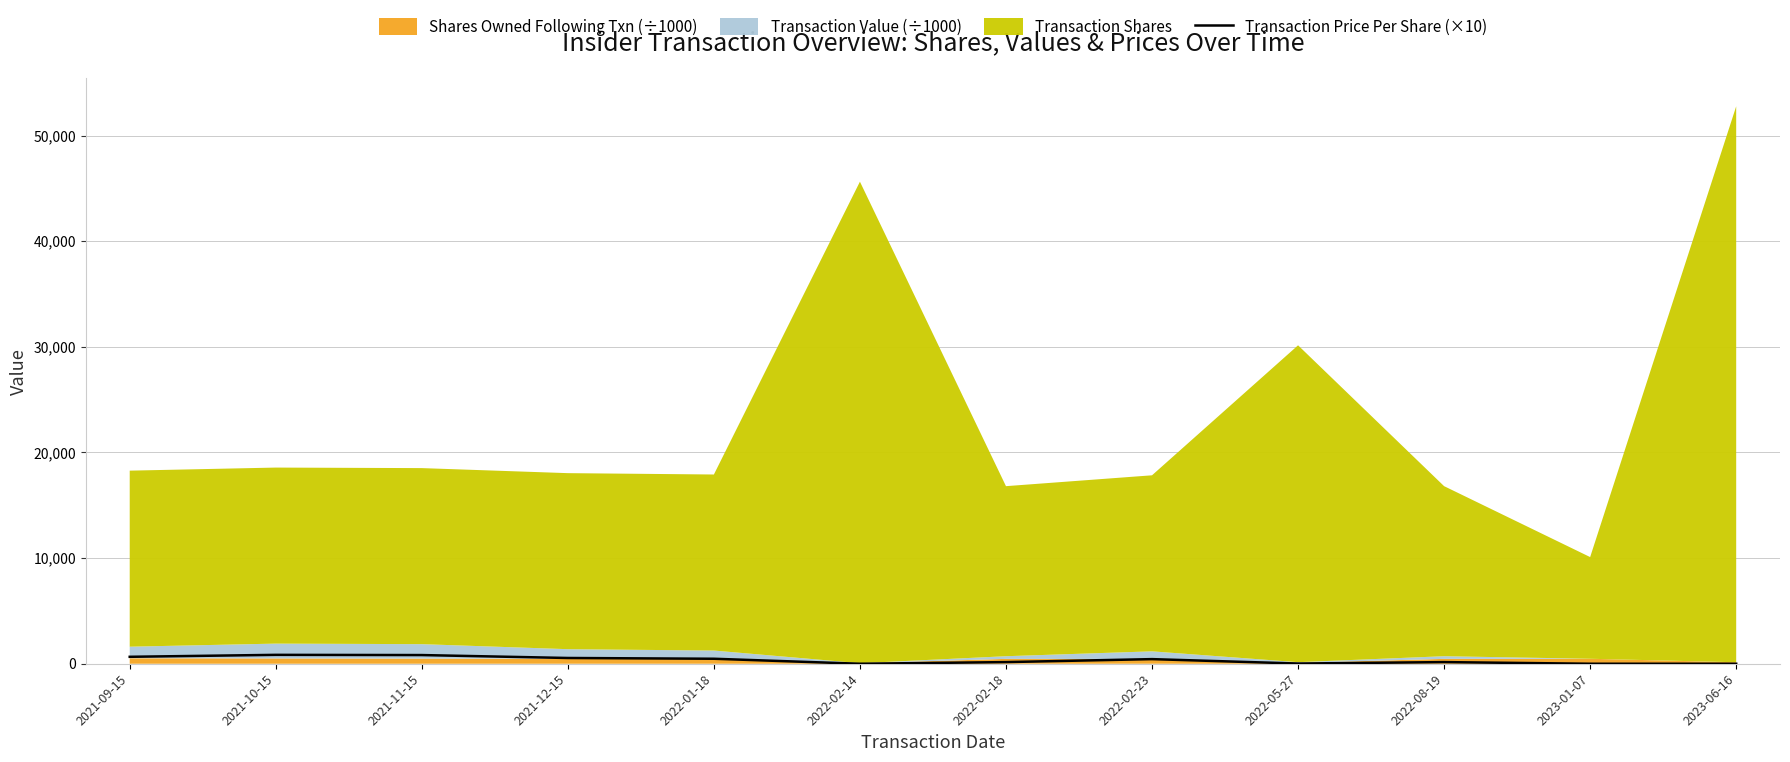

What is the difference between the values at 2022-02-23 and 2022-02-14?

437.3